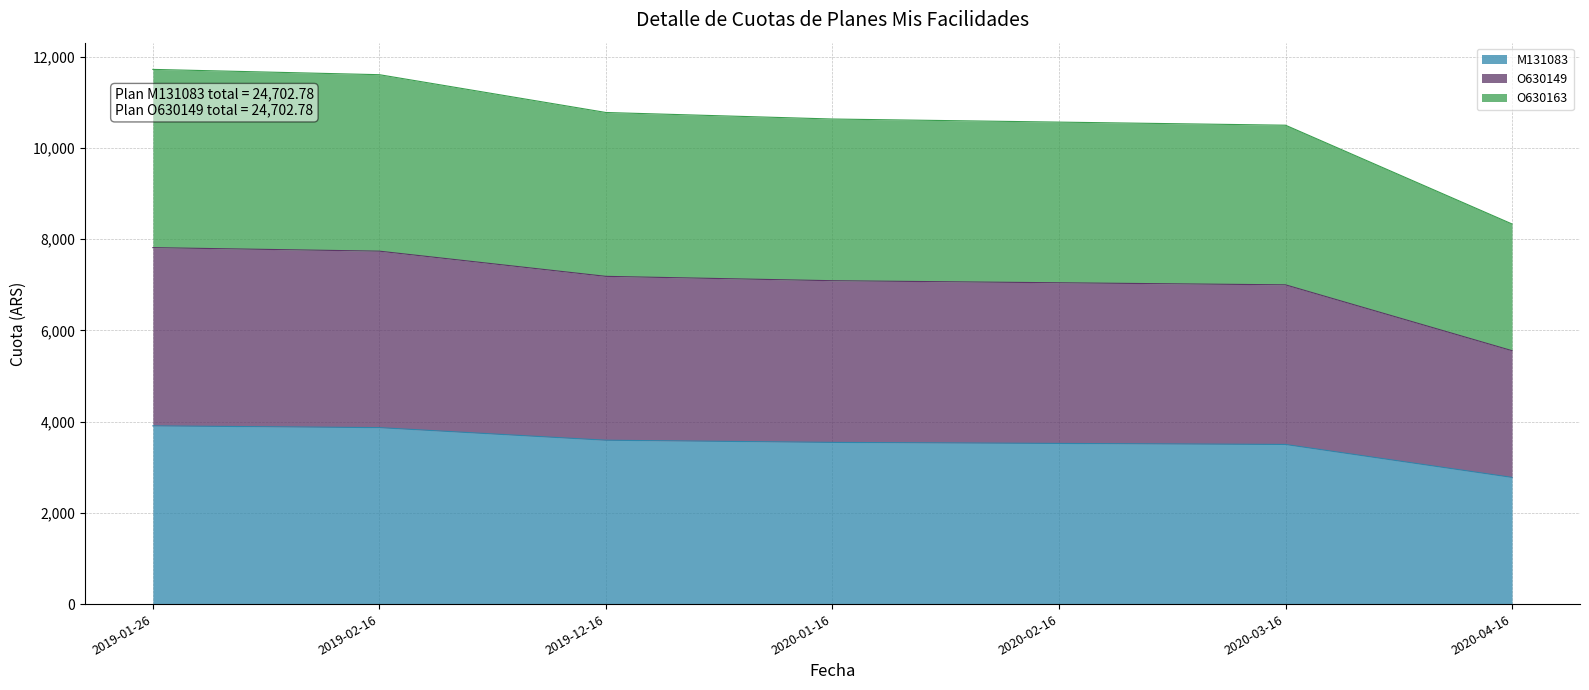

Where does the O630163 series first go above 10629?

2019-01-26